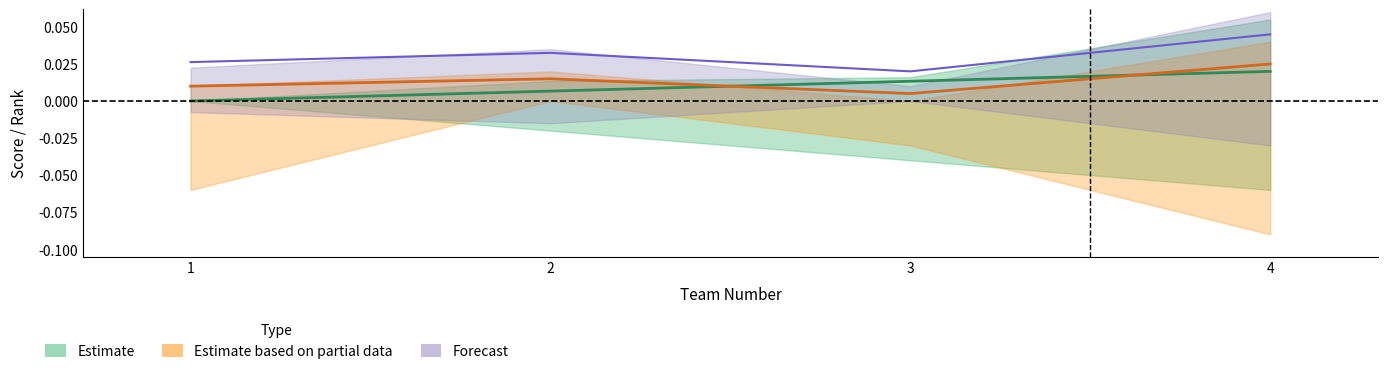

Between 1 and 2, which series saw the biggest shift?

Estimate